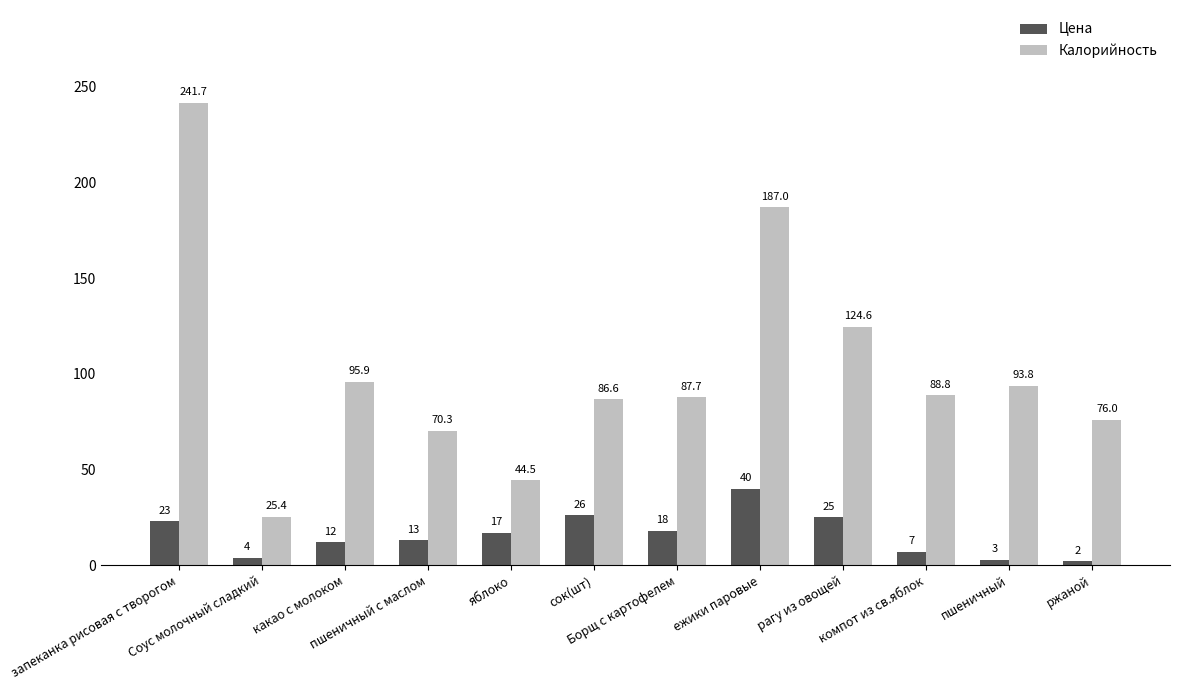

How many bars are there in each group?

2